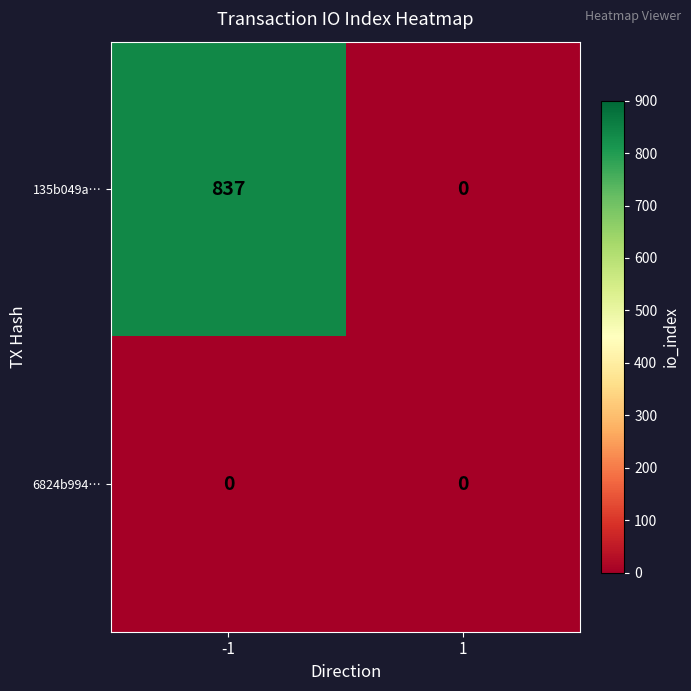

Read the 135b049a… value at -1, to the nearest 10.

840